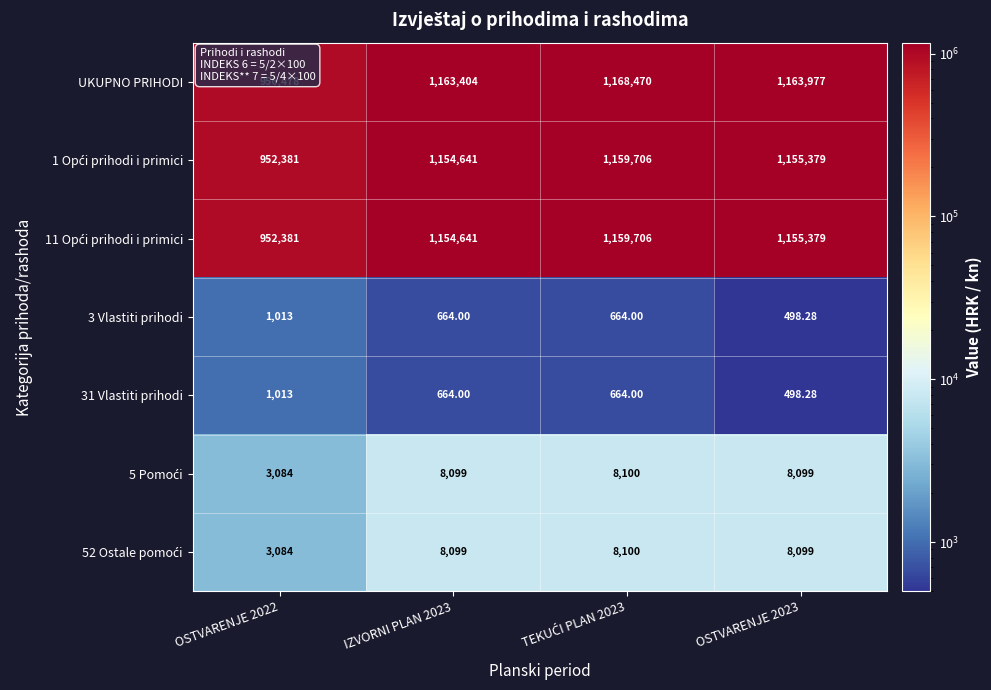

Which series has the largest total across all categories?

UKUPNO PRIHODI